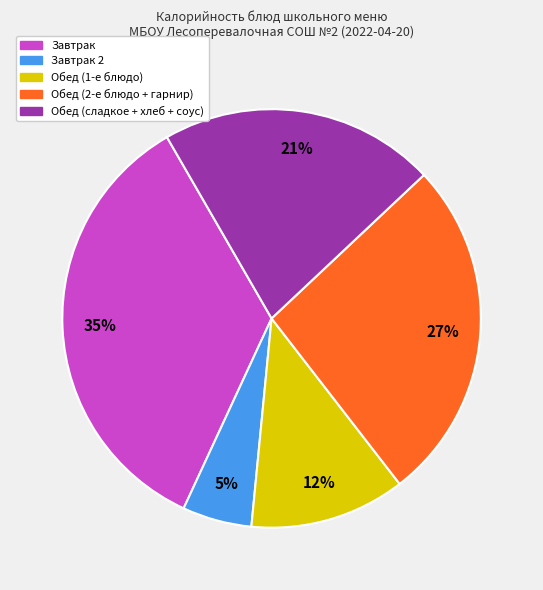

To the nearest percent, what is the average slice percentage?

20%